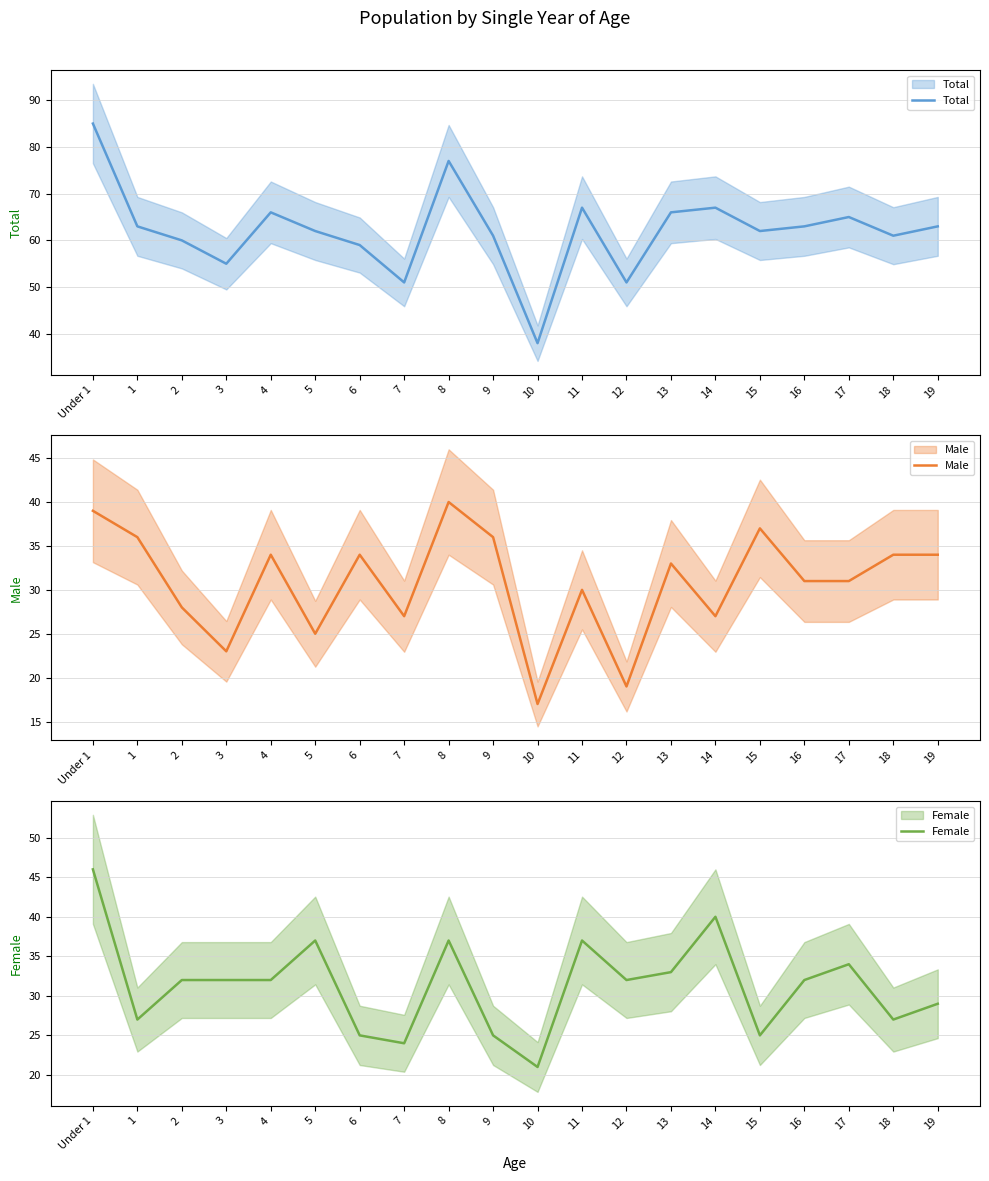

Rank the categories by Female value from highest to lowest.

Under 1, 14, 5, 8, 11, 17, 13, 2, 3, 4, 12, 16, 19, 1, 18, 6, 9, 15, 7, 10